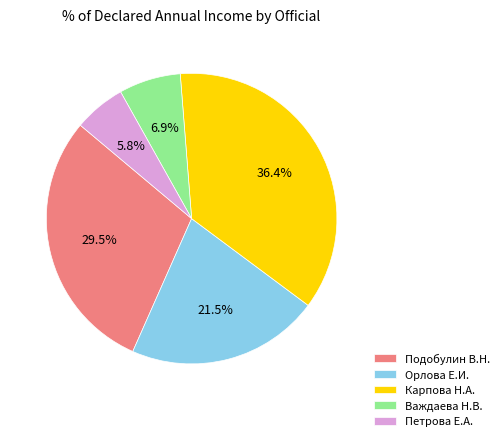

Rank the categories by value from highest to lowest.

Карпова Н.А., Подобулин В.Н., Орлова Е.И., Важдаева Н.В., Петрова Е.А.